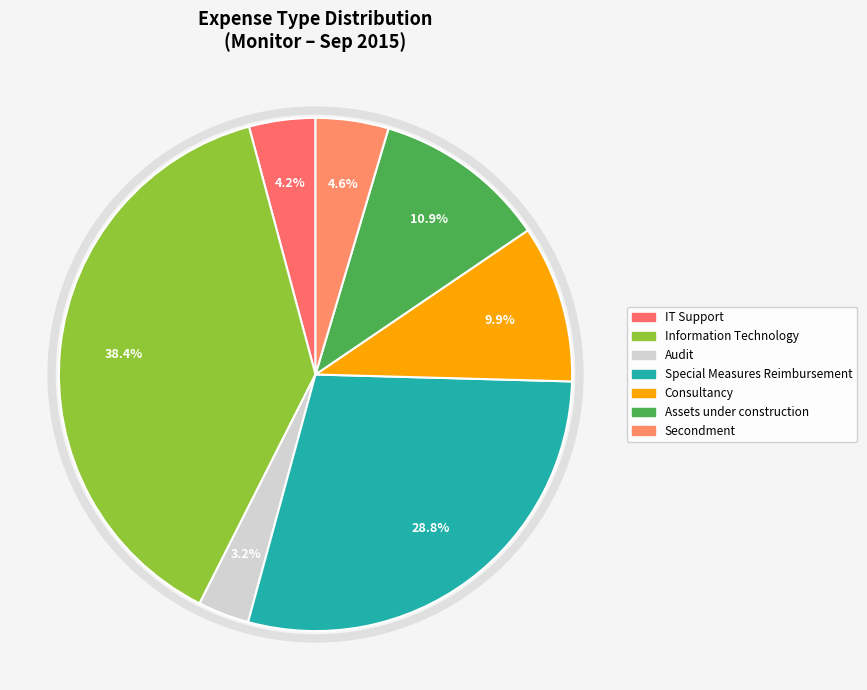

Is there any slice that represents more than half of the pie?

No